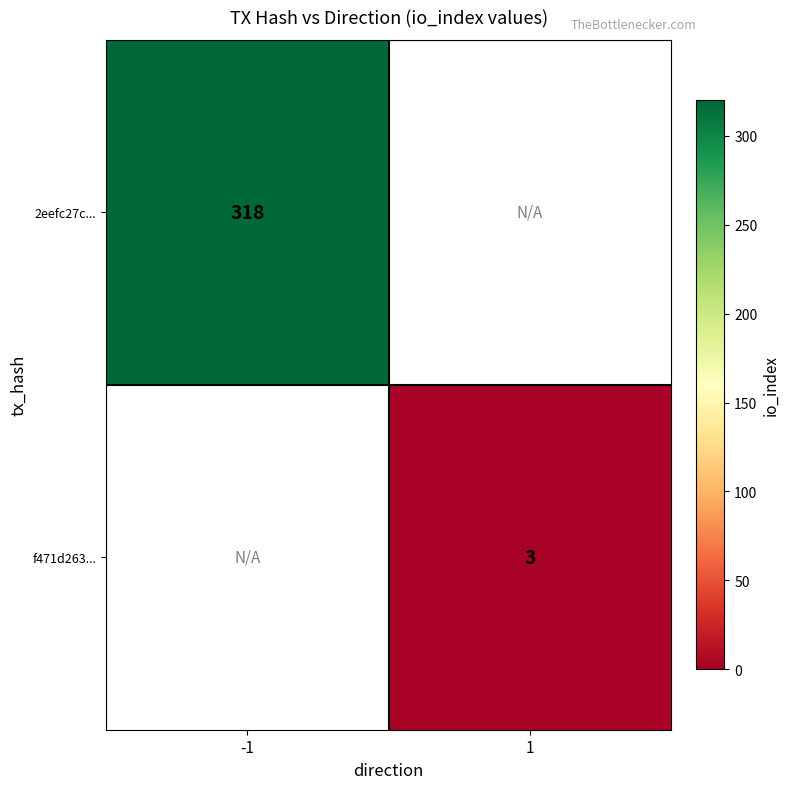

The 2eefc27c... series shows 318 at -1. True or false?

True